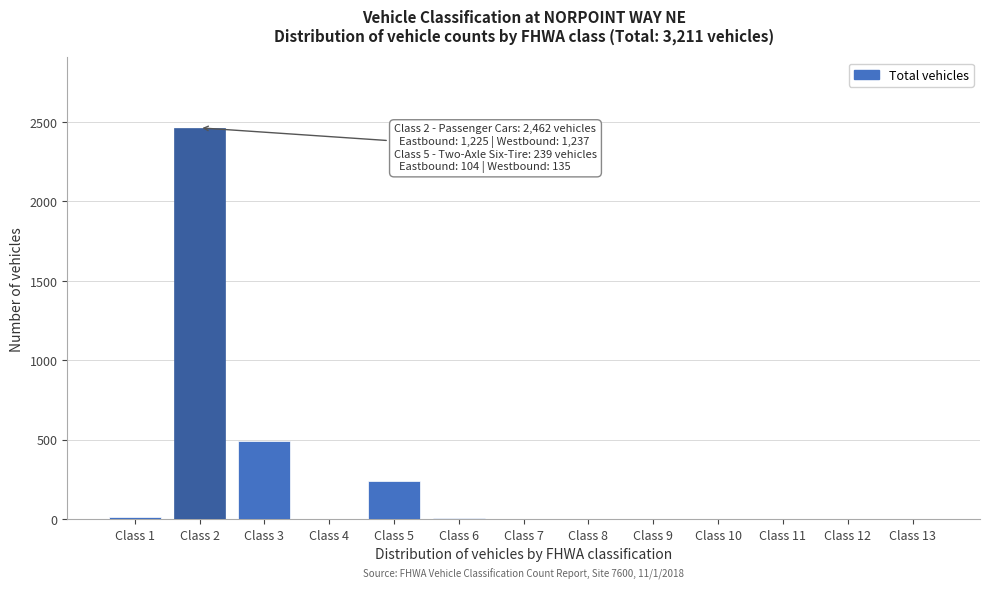

What is the sum of all values?

3211